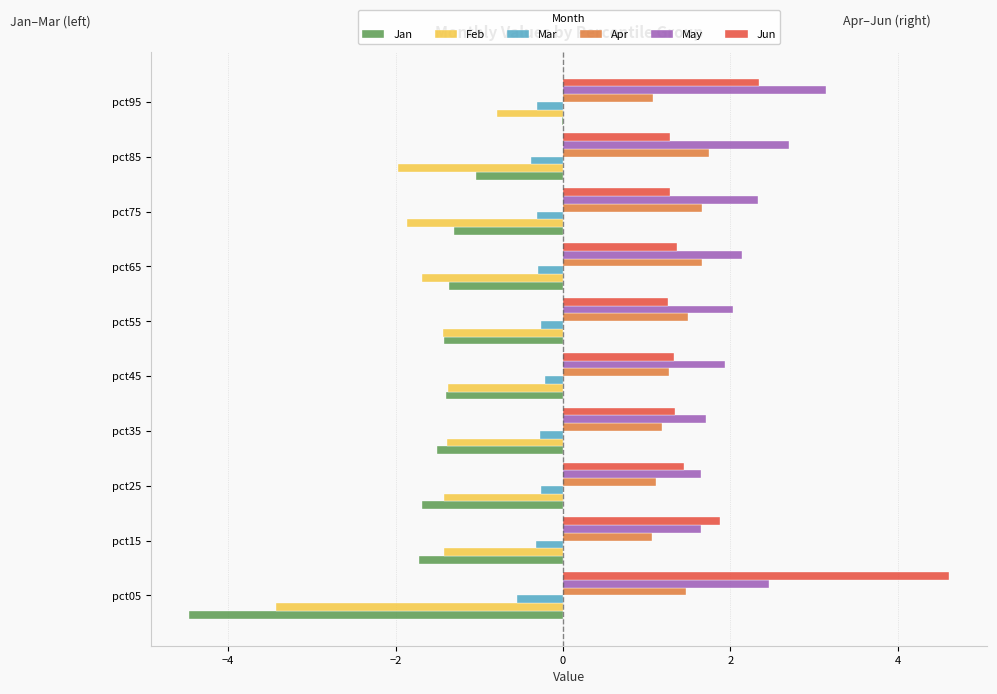

Is the value of Jun at pct55 greater than the value of May at pct65?

No